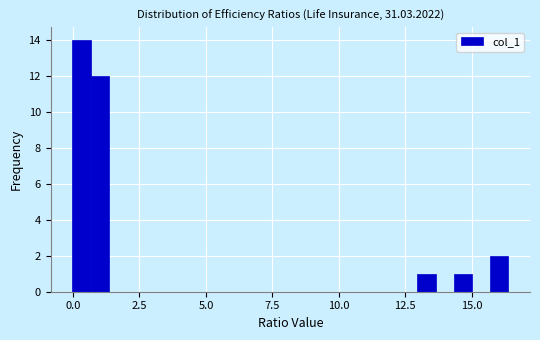

Around what value on the x-axis is the tallest bar? Give the approximate position of its centre, as read against the axis.

0.5